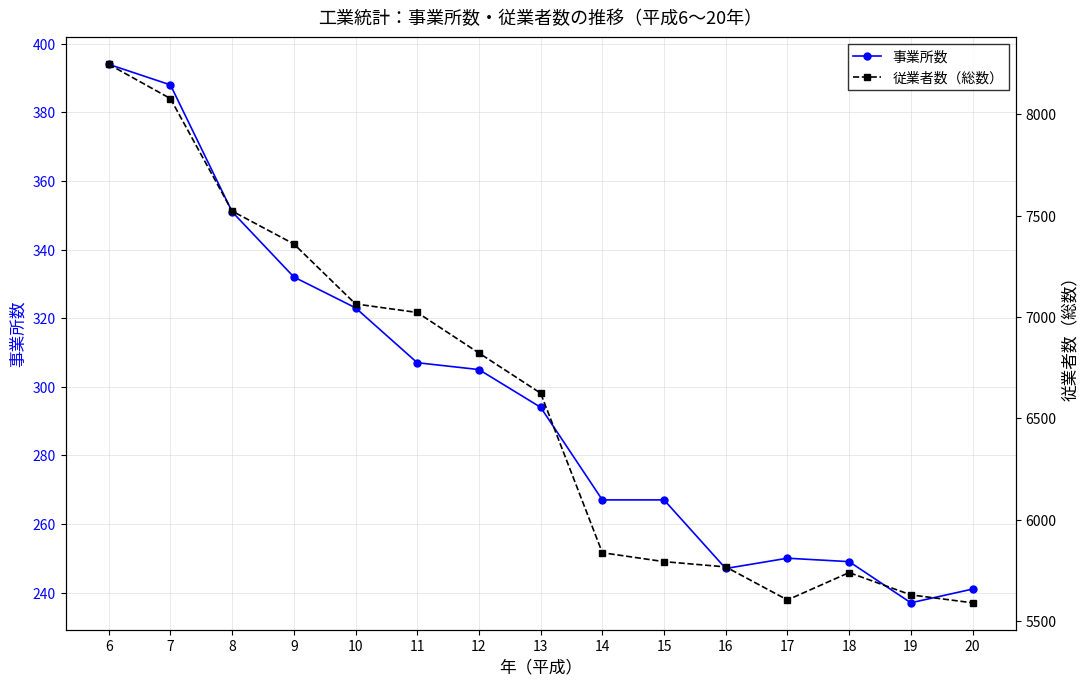

At which category is the sum across all series the highest?

6